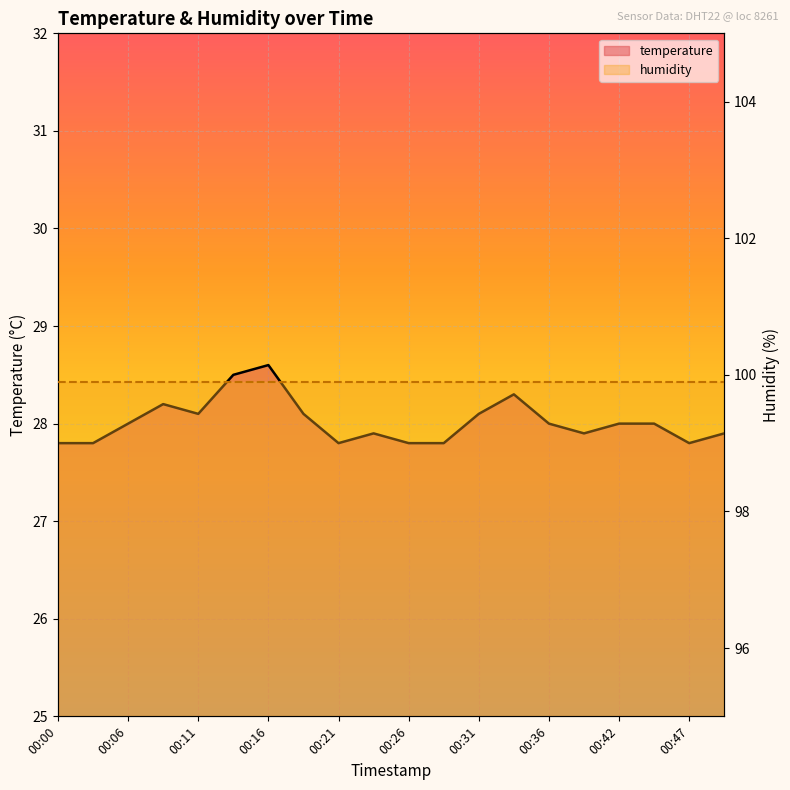

The value at 00:36 is 40.7. True or false?

False